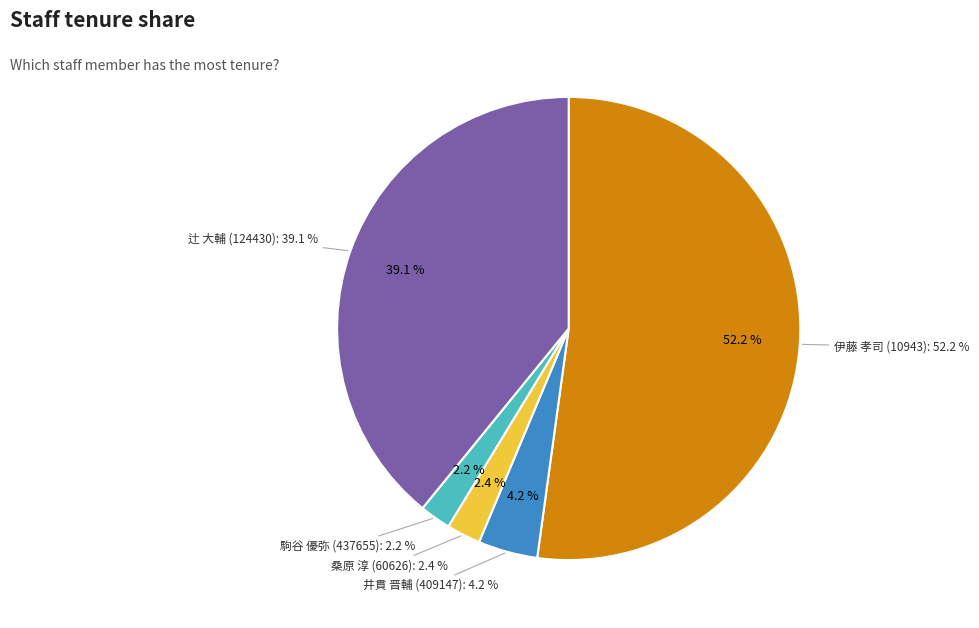

To the nearest percent, what percentage of the pie is 辻 大輔 (124430)?

39%